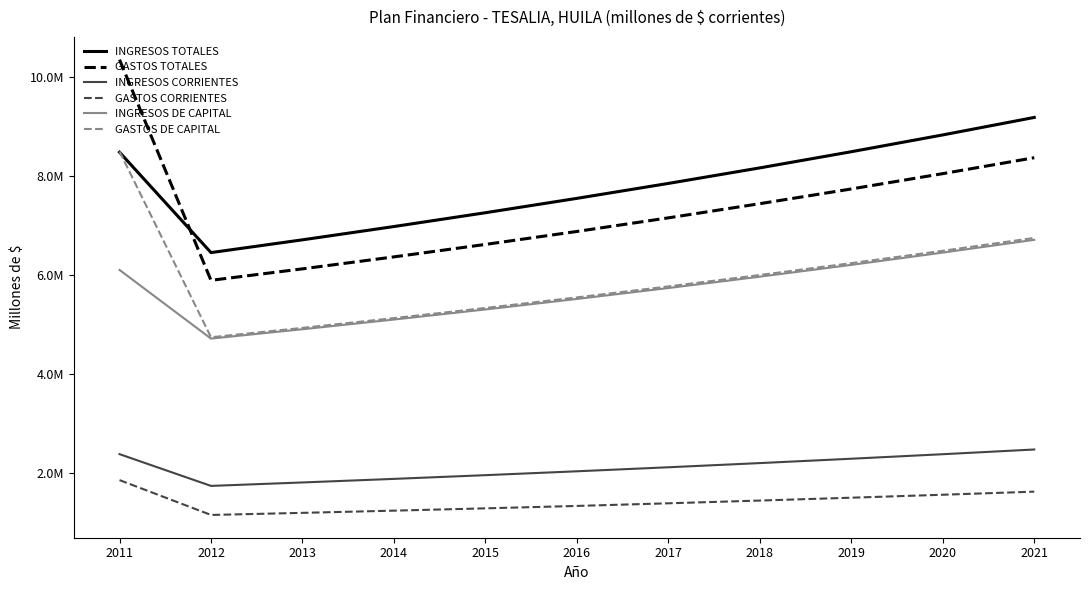

What is the approximate value of GASTOS DE CAPITAL at 2021?

6741929.0